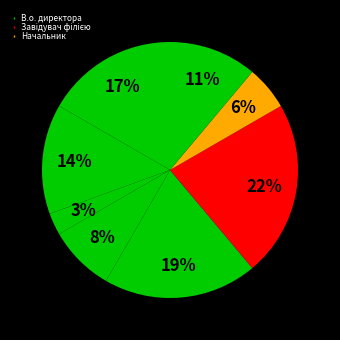

To the nearest percent, what is the difference between the largest and smallest slice percentages?

19%